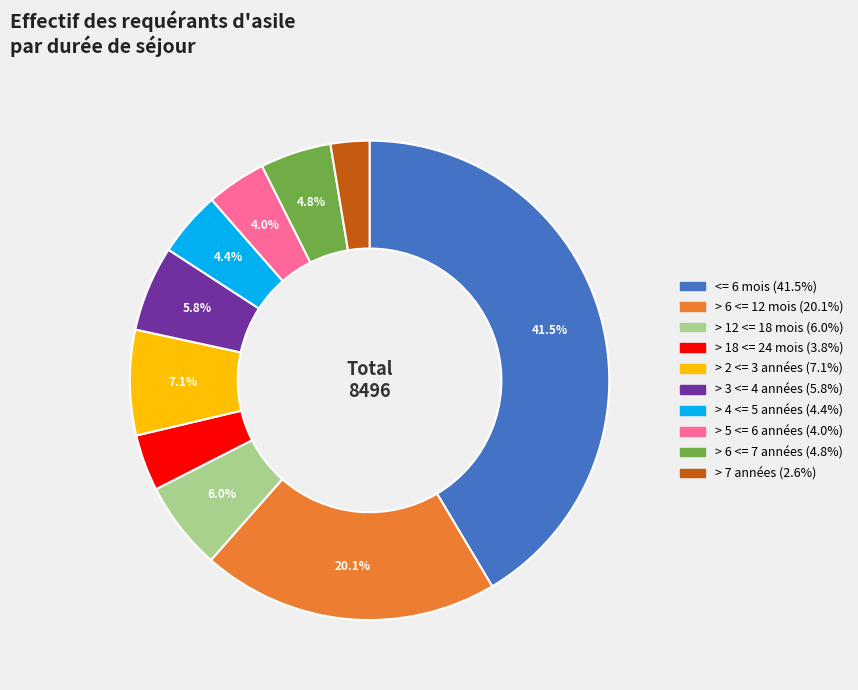

To the nearest percent, what percentage of the pie is > 7 années?

3%